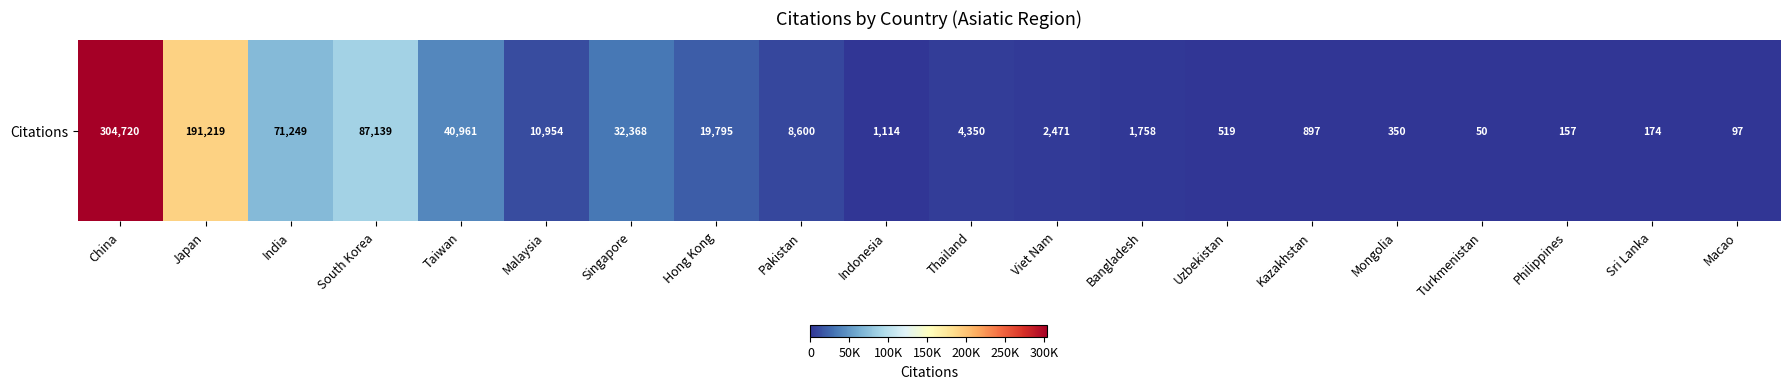

Approximately how many times larger is the value at South Korea compared to Kazakhstan?

97.1